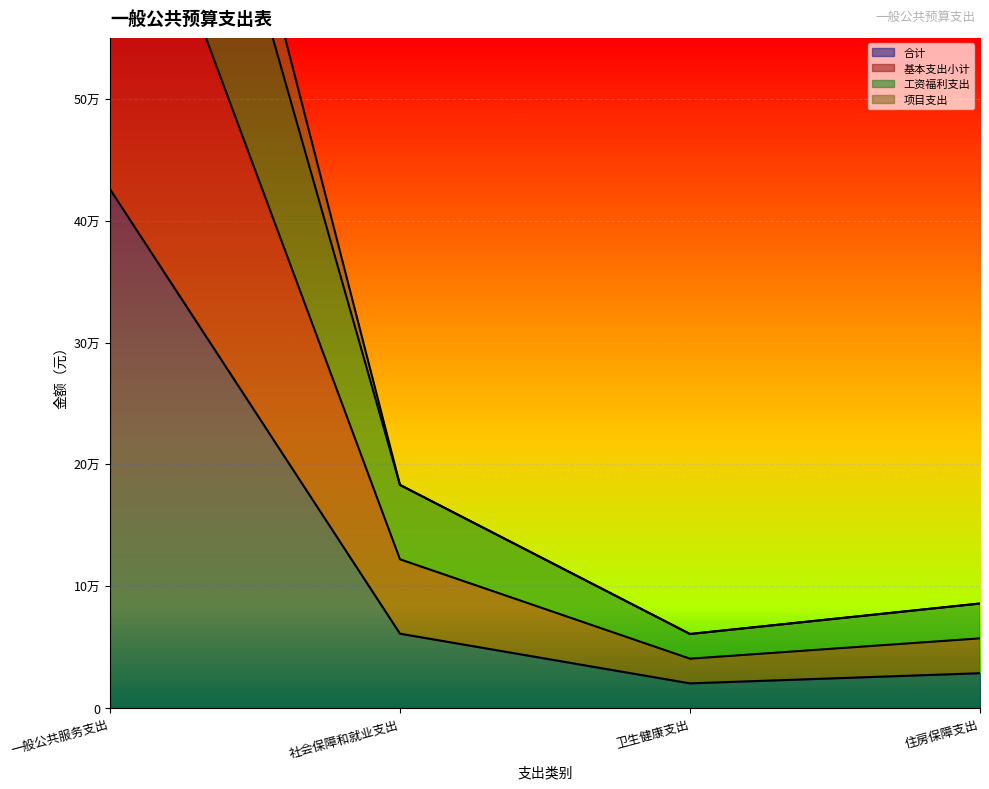

Where is 合计 nearest to the value 223068?

社会保障和就业支出